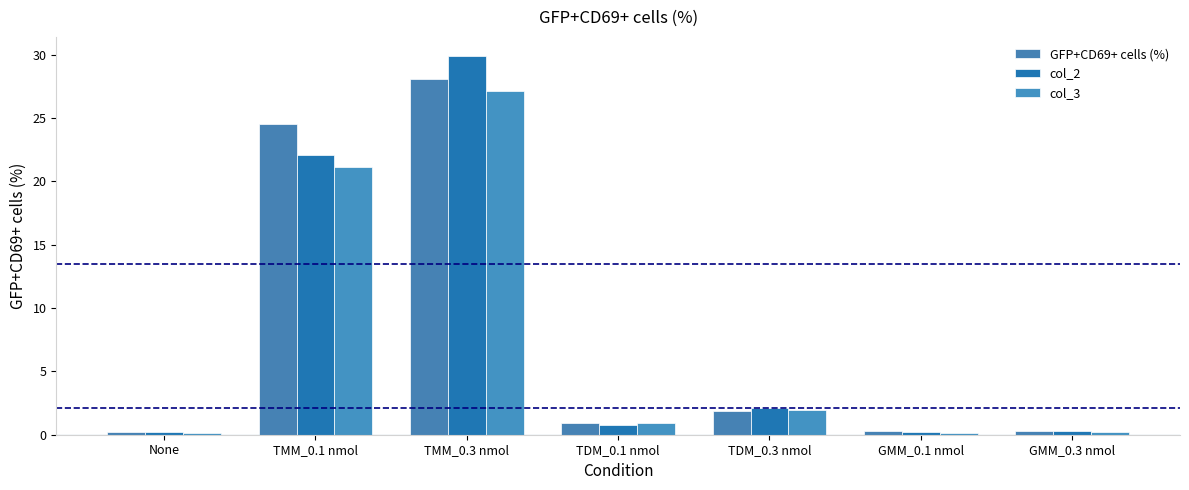

At which category is the sum across all series the highest?

TMM_0.3 nmol